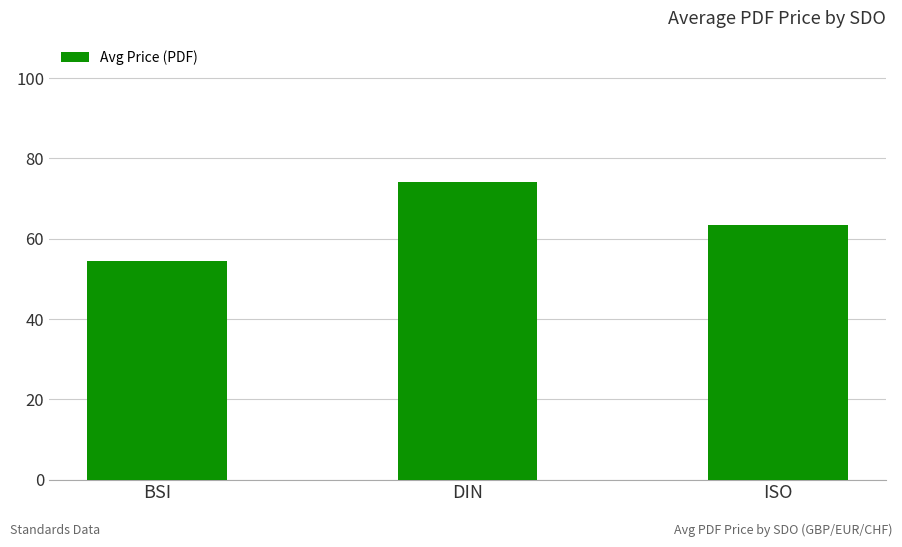

What is the label of the 3rd bar from the left?

ISO